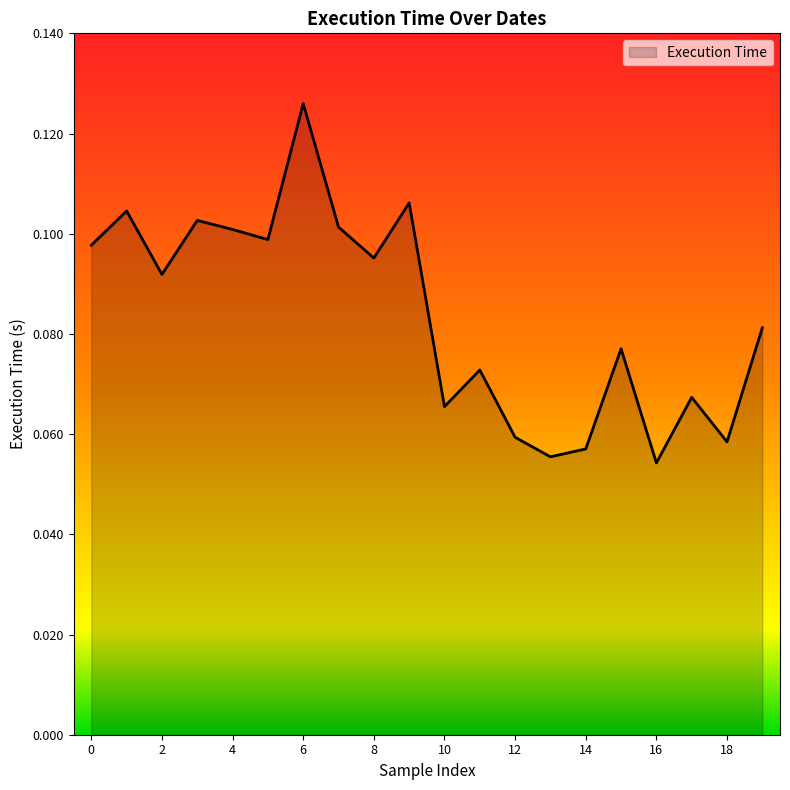

What is the maximum value shown in the chart?

0.1